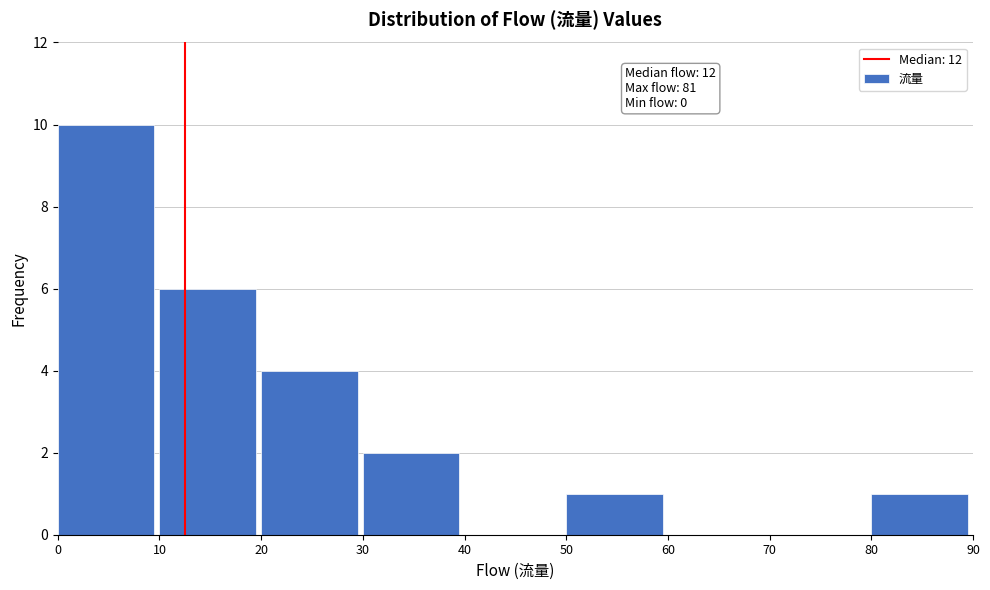

Over which range of the x-axis is the bar tallest?

0 to 10